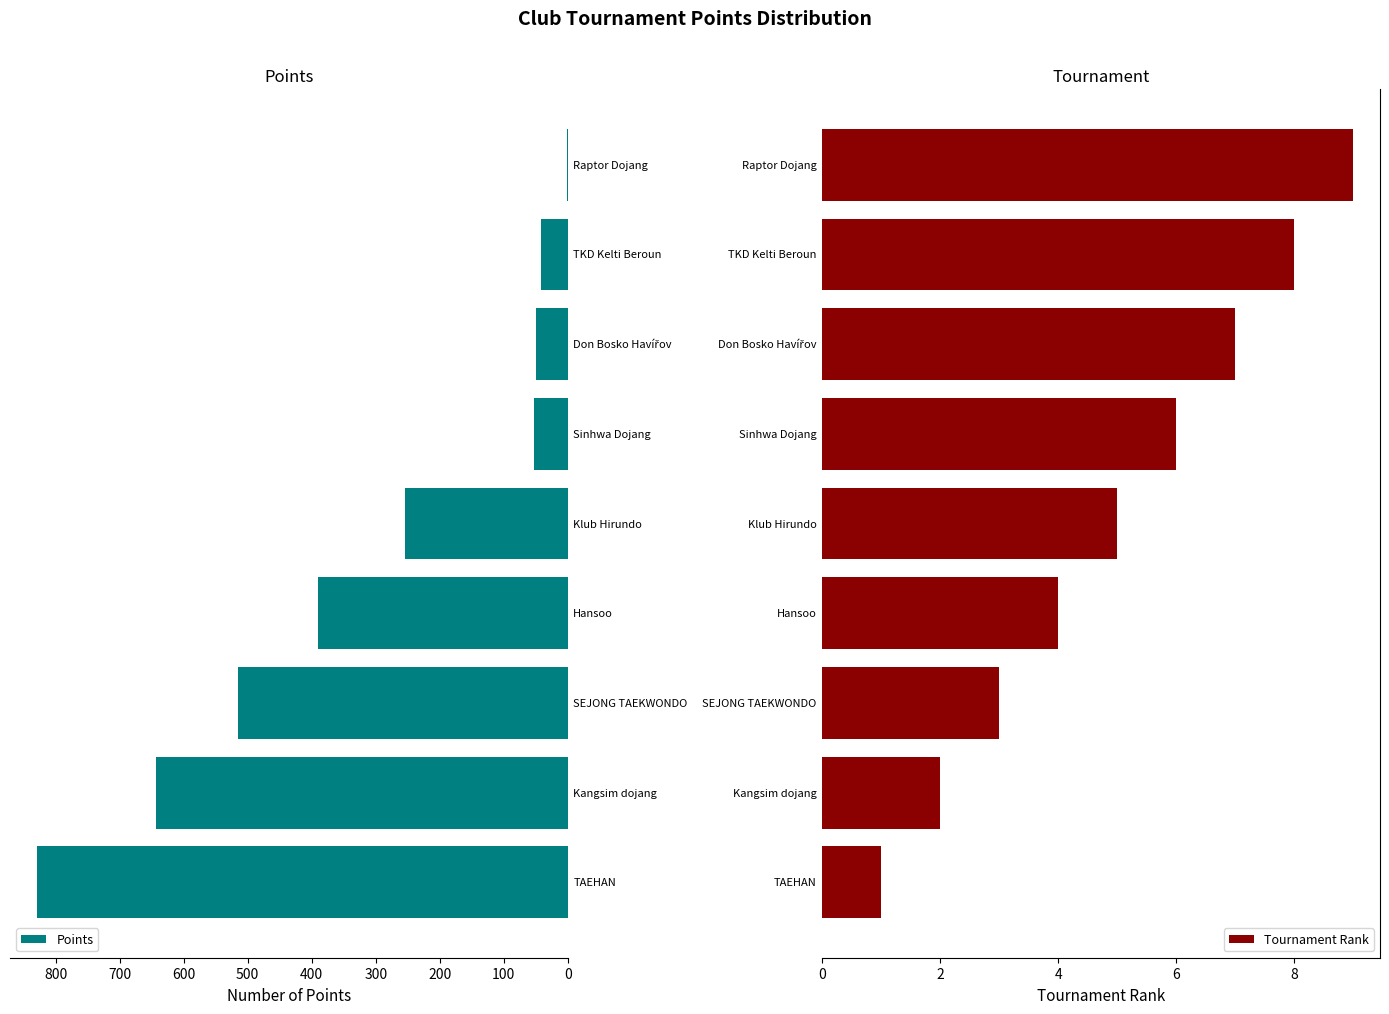

What is the highest value of the Points series?

830